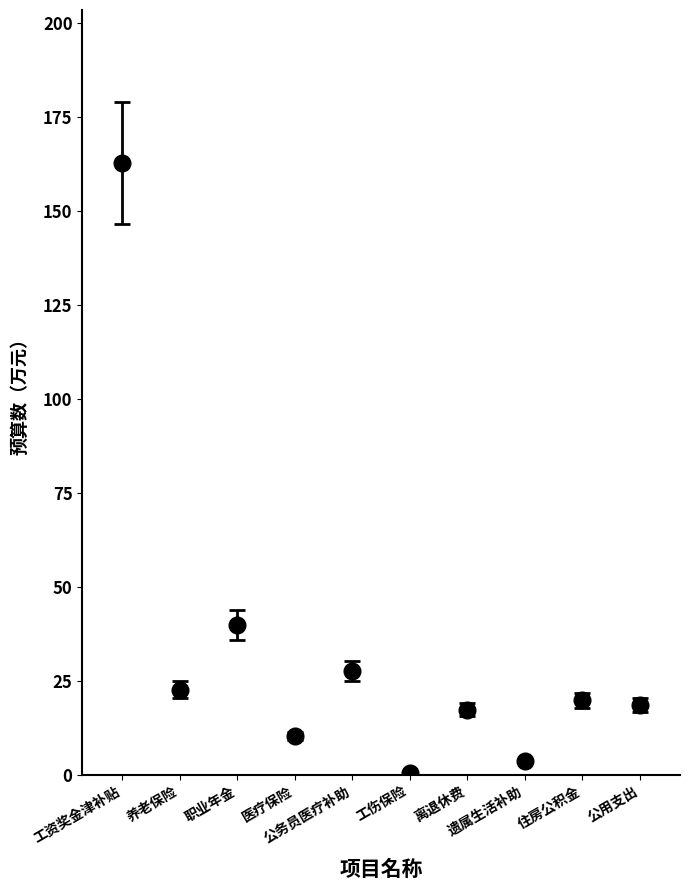

What is the value of the 4th point from the left?

10.3